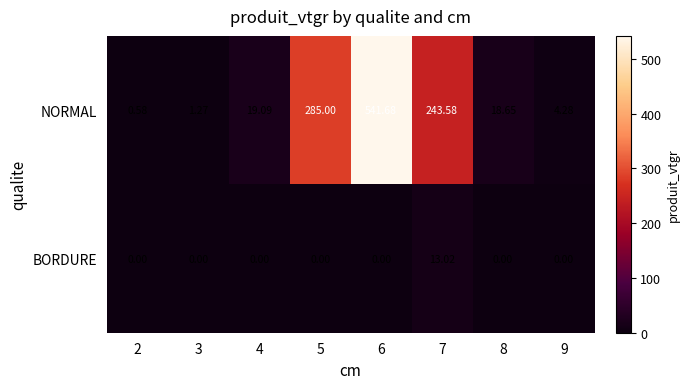

Rank the series by their maximum value, from lowest to highest.

BORDURE, NORMAL